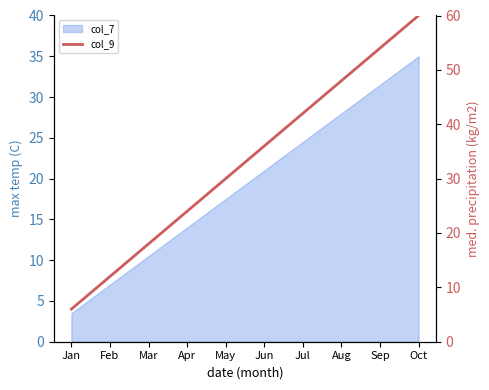

What value does the col_9 series have at Feb?

12.0